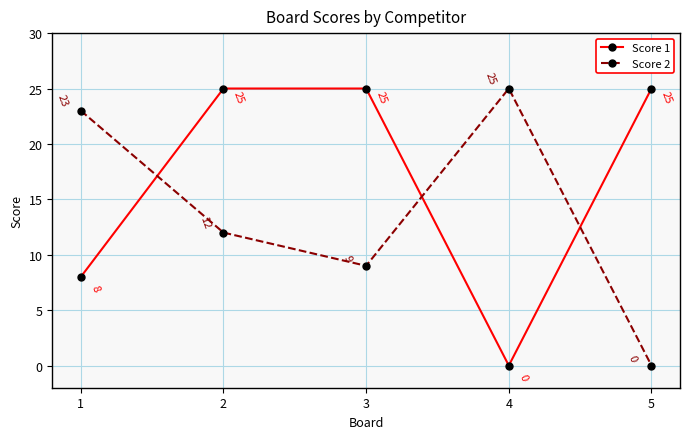

Rank the series at 4 from highest to lowest value.

Score 2, Score 1